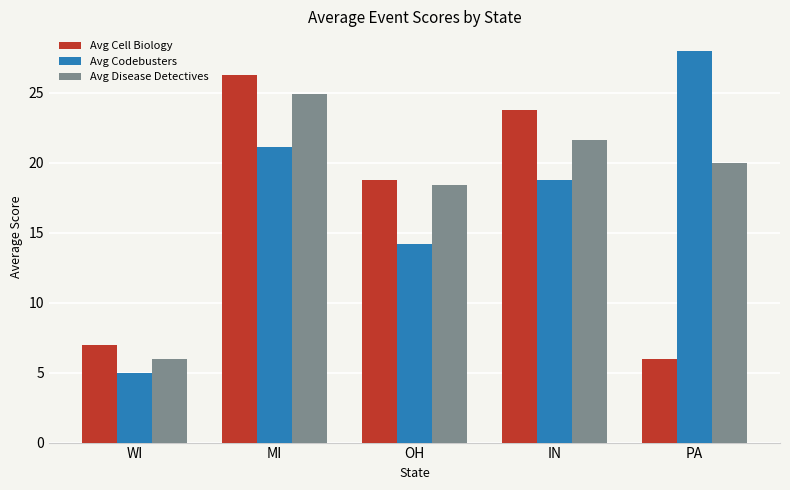

What is the lowest value of the Avg Codebusters series?

5.0